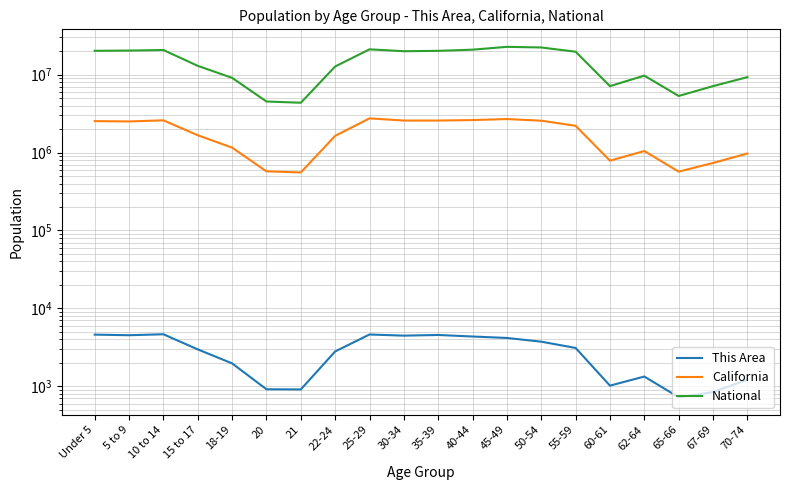

What is the sum of the This Area values at Under 5 and 22-24?

7414